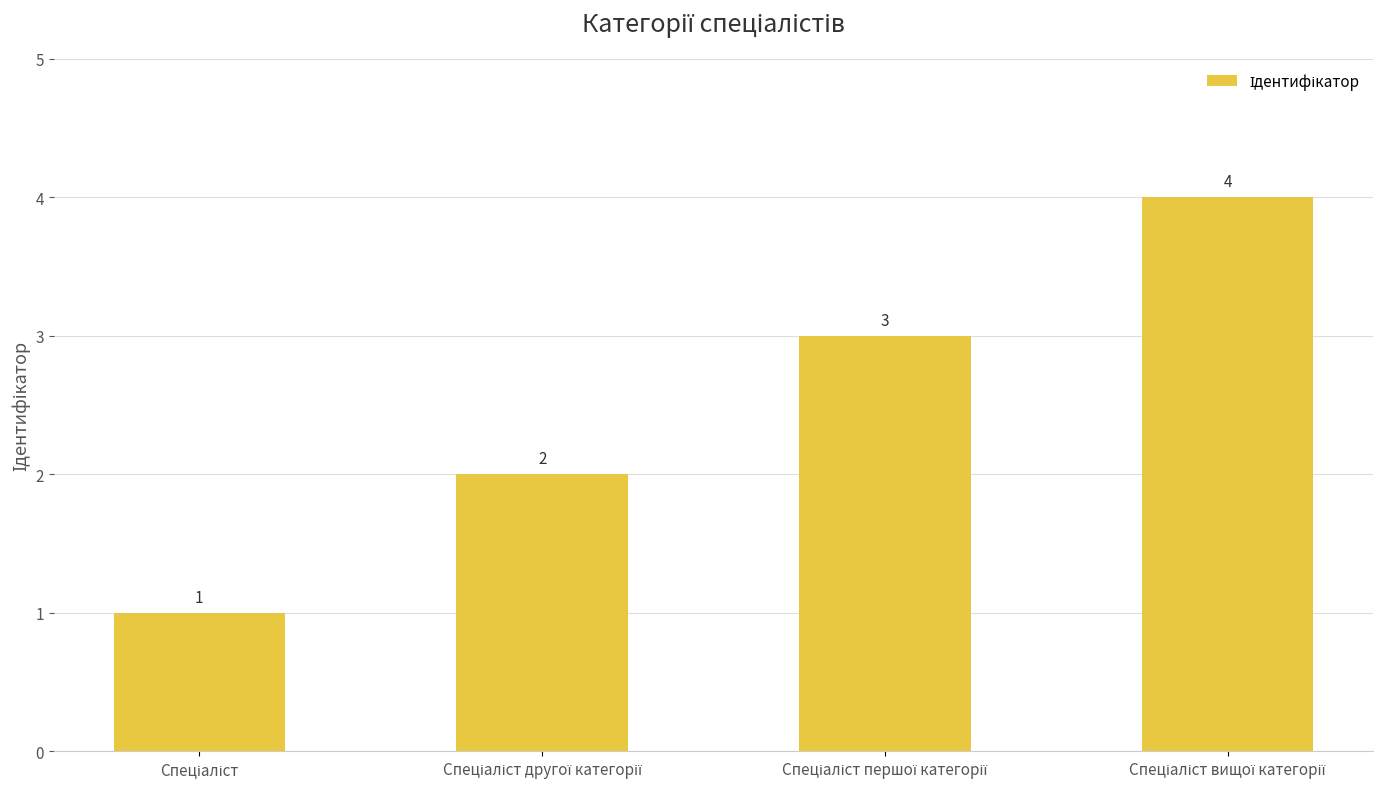

Count the values in the range 2 to 4.

3